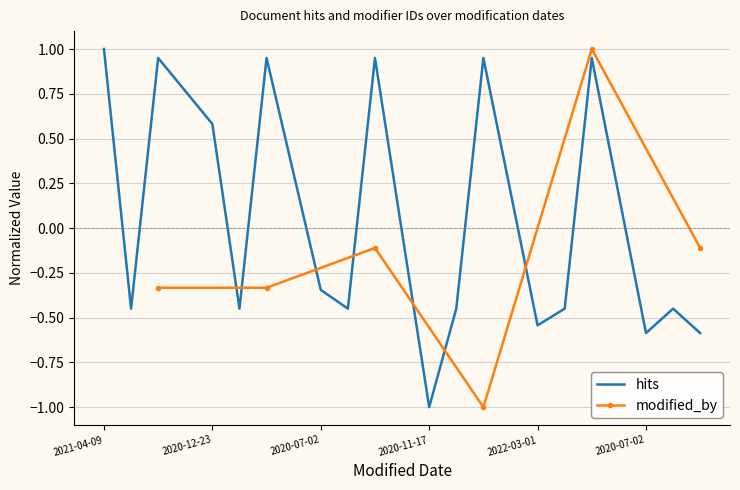

What is the average value?

-0.1